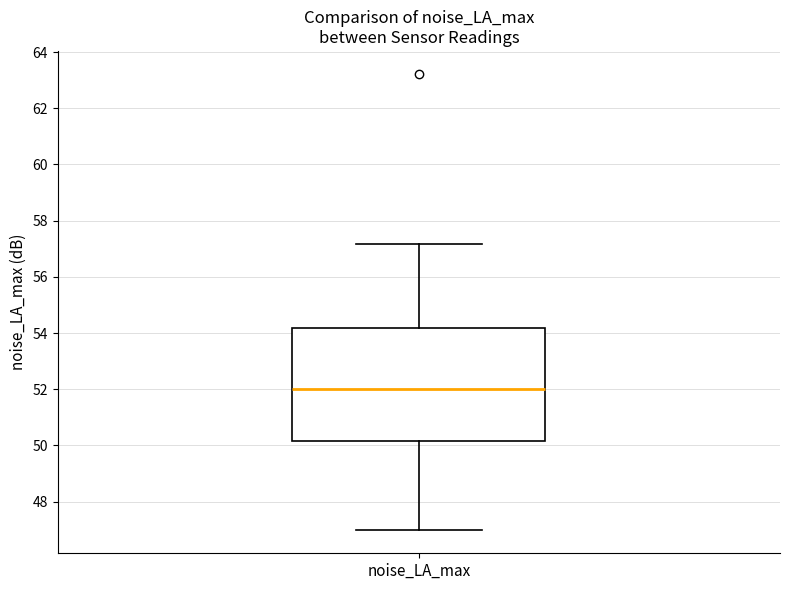

Where is the upper edge of the box for noise_LA_max on the y-axis? The values are not printed on the chart, so give them approximately, as read against the axis.

54.2